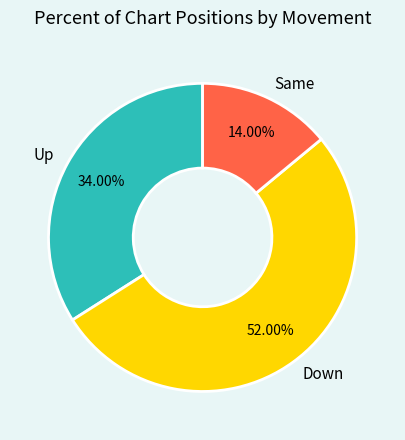

Is there a majority slice in this chart?

Yes